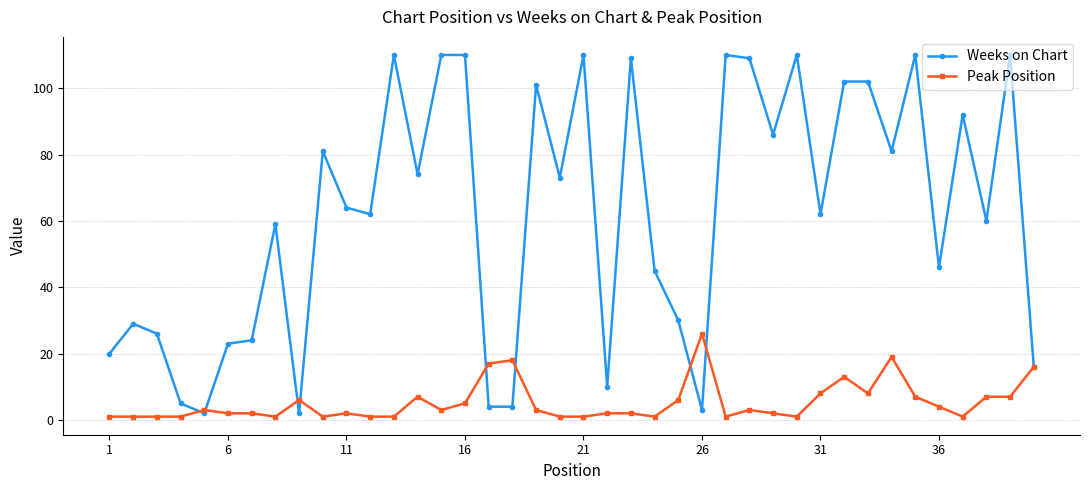

Which series has the largest total across all categories?

Weeks on Chart